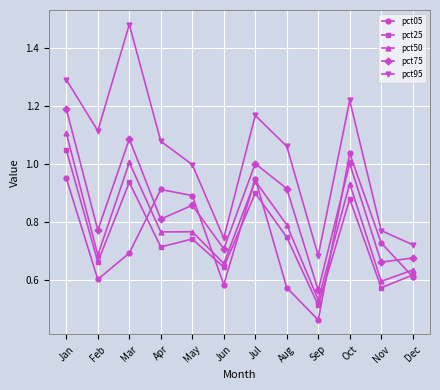

True or false: pct75 and pct05 intersect in this chart.

True